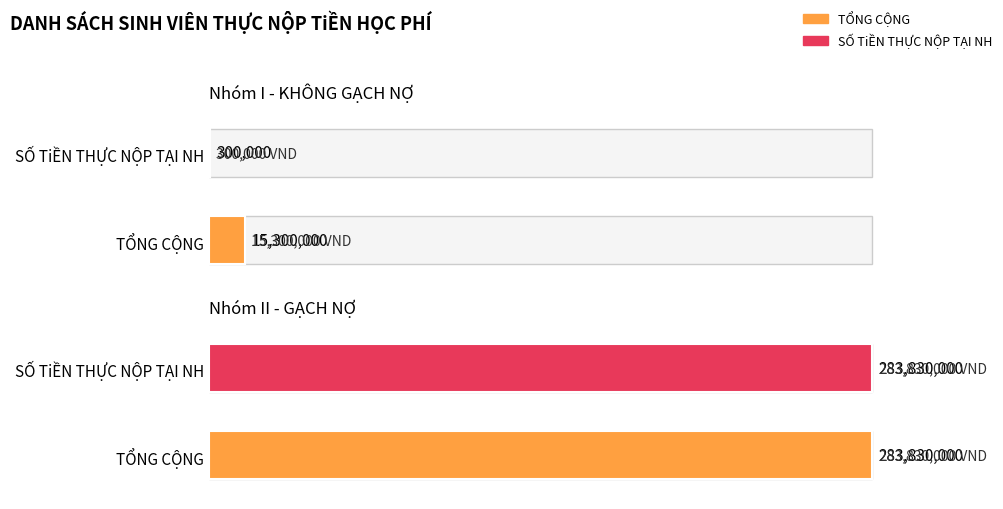

True or false: SỐ TiỀN THỰC NỘP TẠI NH has a value of 476794 at KHÔNG GẠCH NỢ.

False